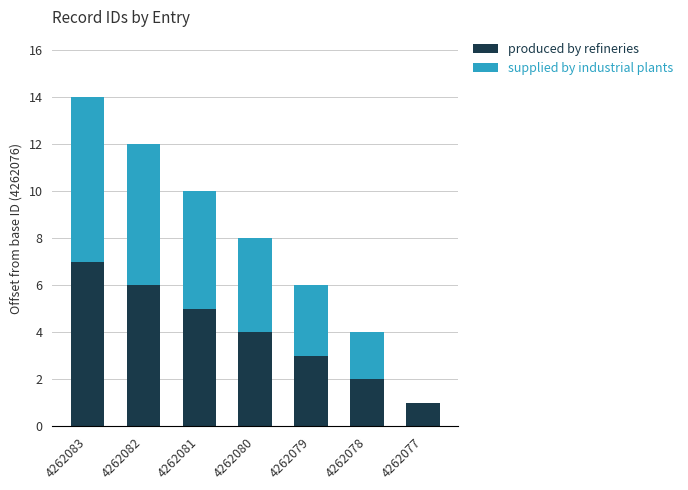

What is the highest value of the produced by refineries series?

7